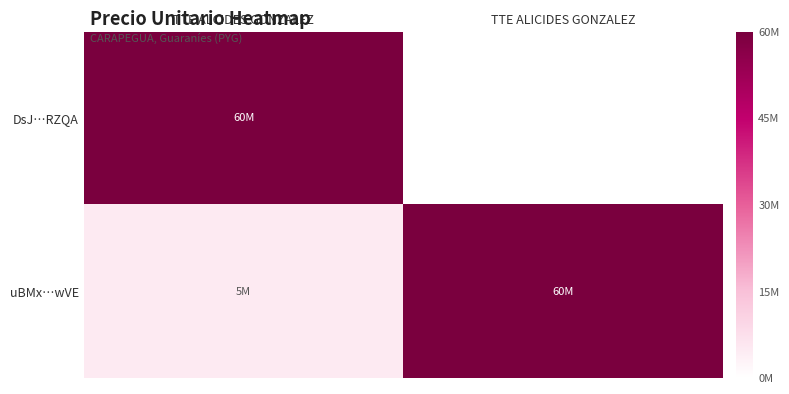

What is the minimum value for DsJ…RZQA?

60000000.0